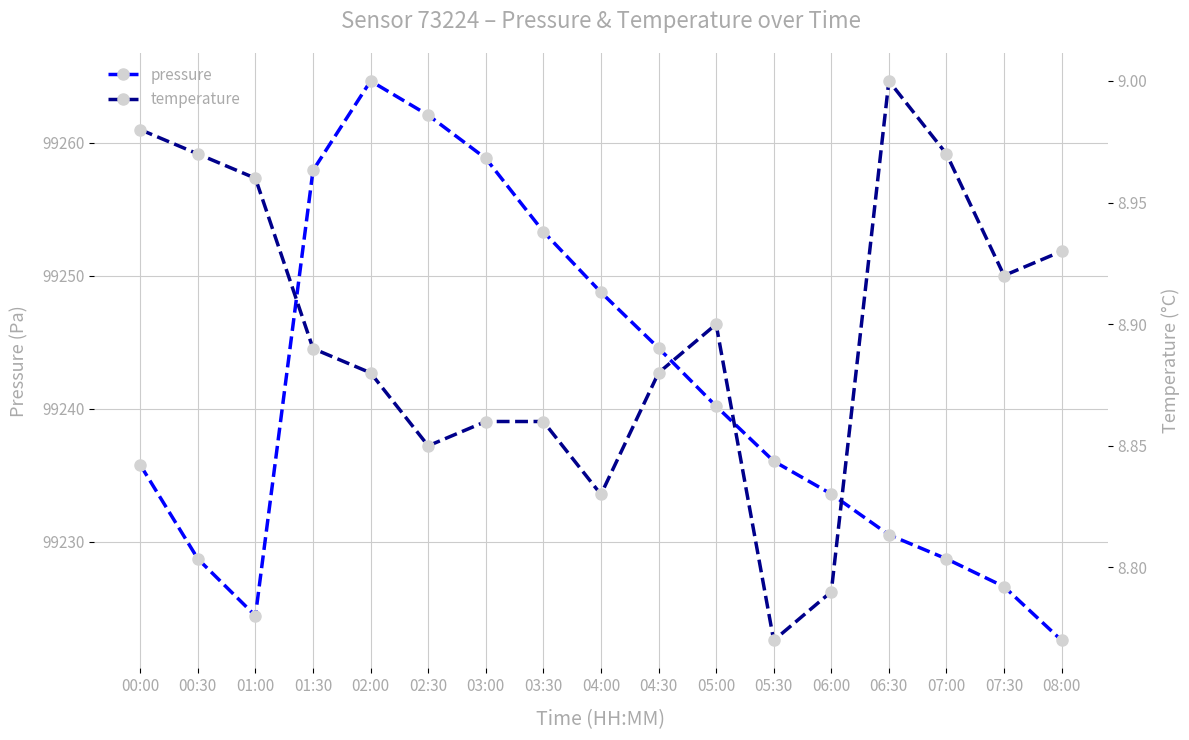

Which category has the lowest value in the pressure series?

08:00